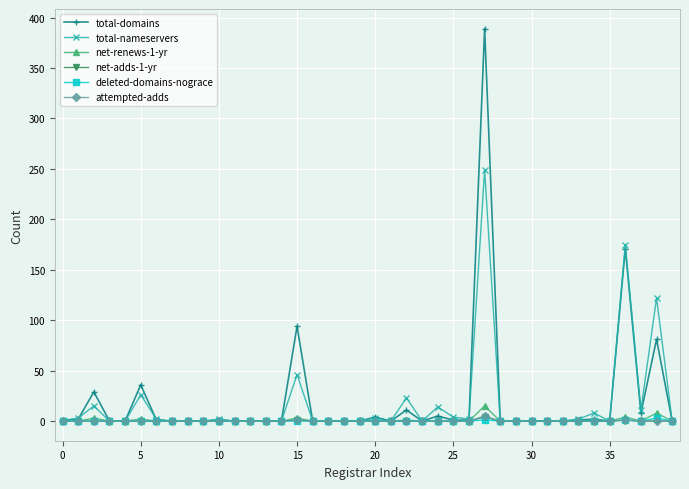

True or false: net-adds-1-yr has more than 0 interior local peaks.

True